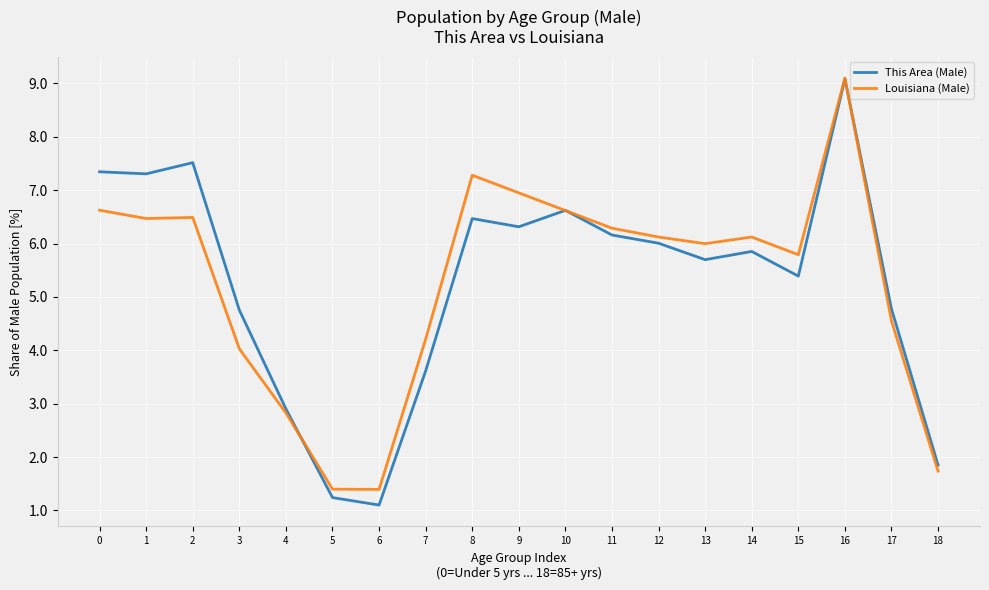

What is the approximate value of Louisiana (Male) at 15?

5.8